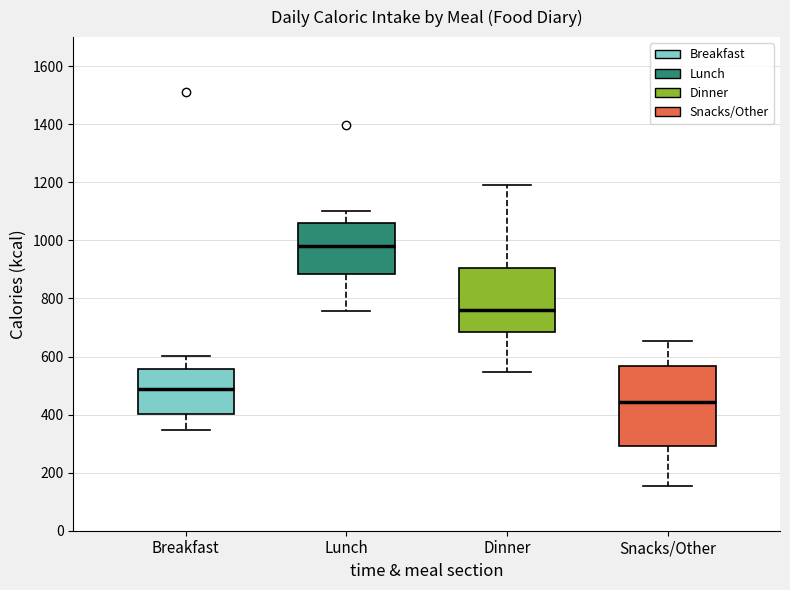

Which box's median line is the lowest?

Snacks/Other